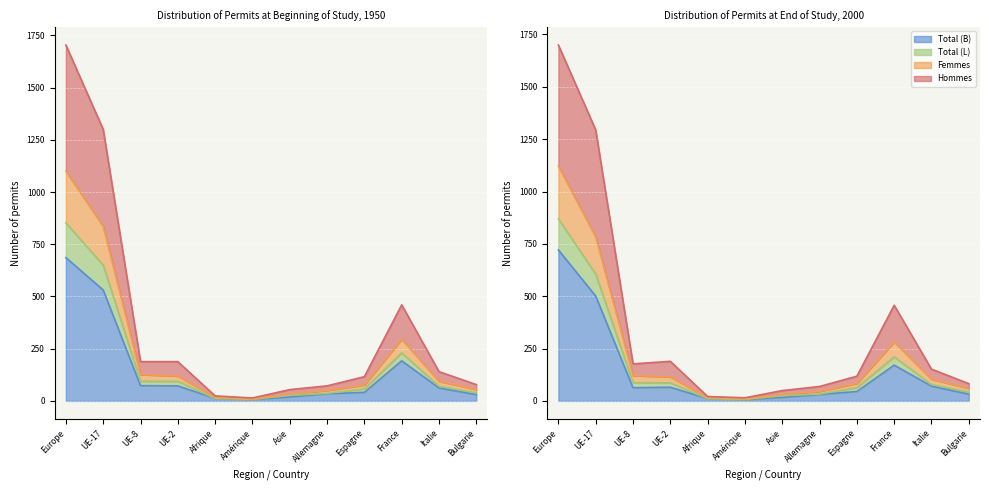

At which label is Hommes closest to 429?

France